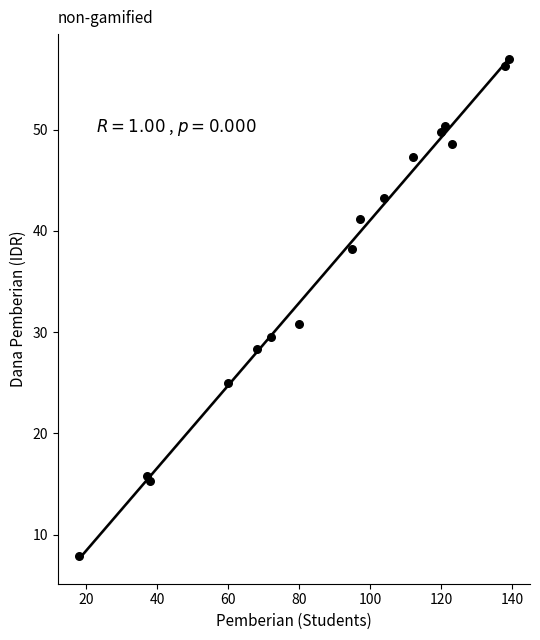

What Y value in the scatter plot is closest to 32?

30.8